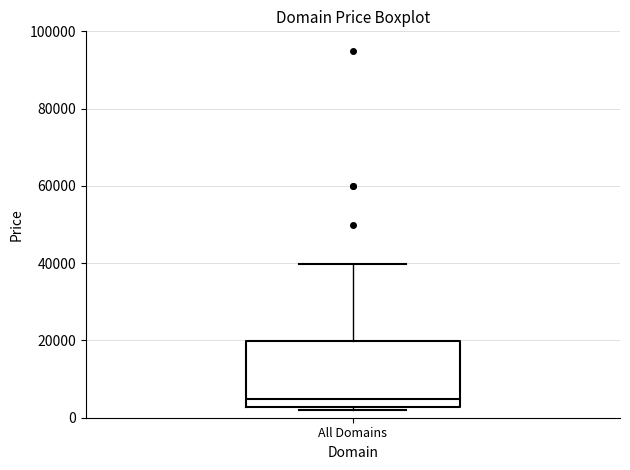

Where is the lower edge of the box for All Domains on the y-axis? The values are not printed on the chart, so give them approximately, as read against the axis.

2000